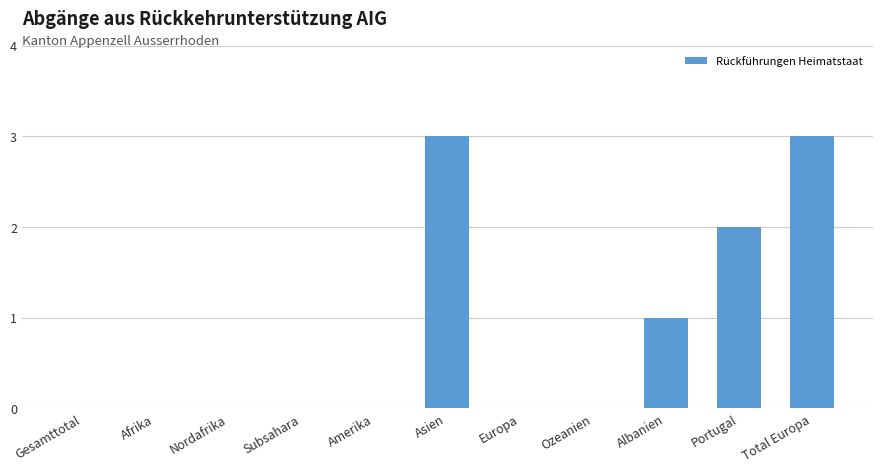

Reading left to right, what are all the values shown in this chart?

Gesamttotal=0	Afrika=0	Nordafrika=0	Subsahara=0	Amerika=0	Asien=3	Europa=0	Ozeanien=0	Albanien=1	Portugal=2	Total Europa=3